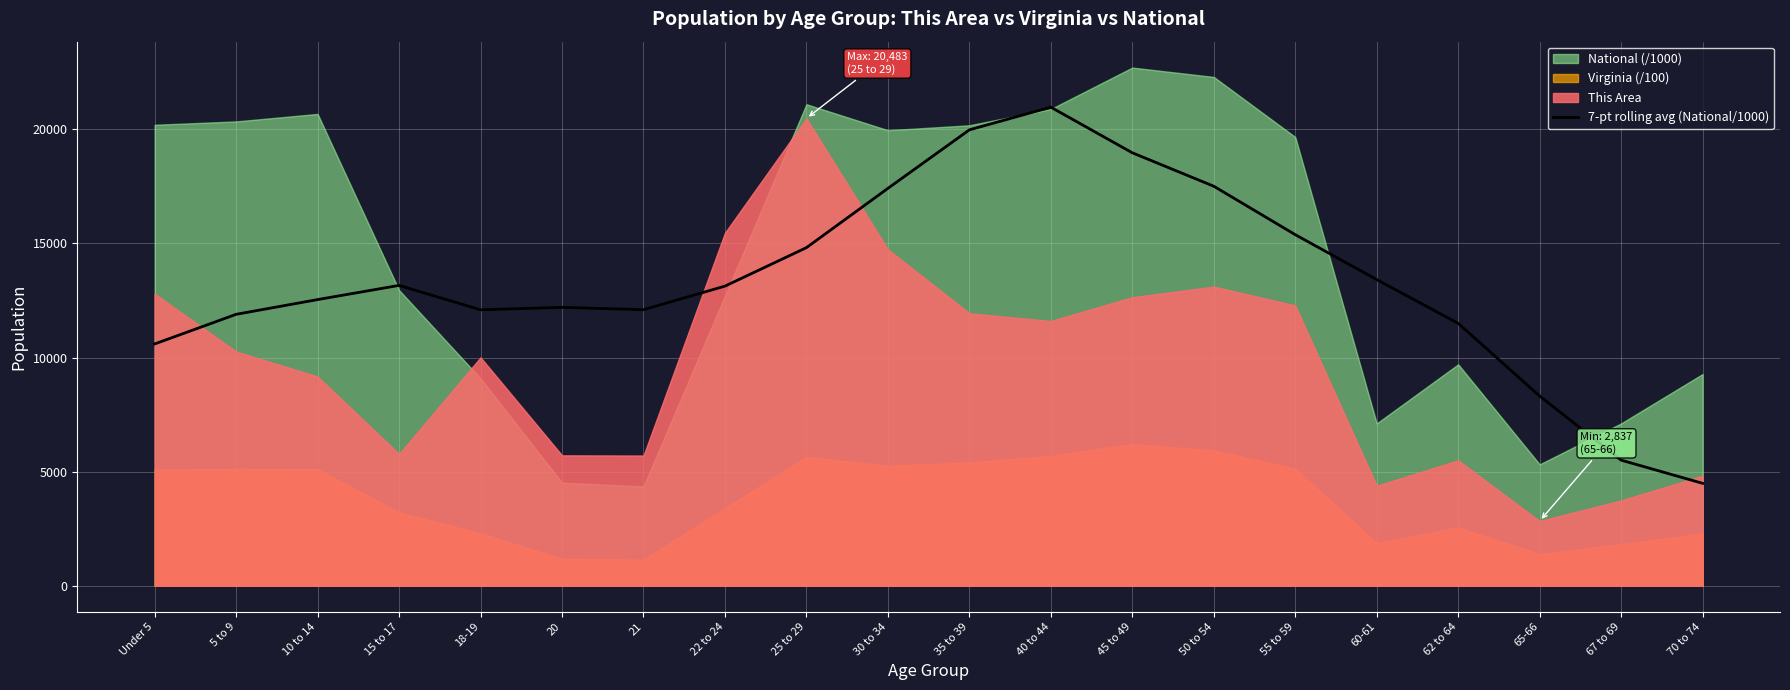

The value of 7-pt rolling avg (National/1000) at 62 to 64 is 15505.7. True or false?

False